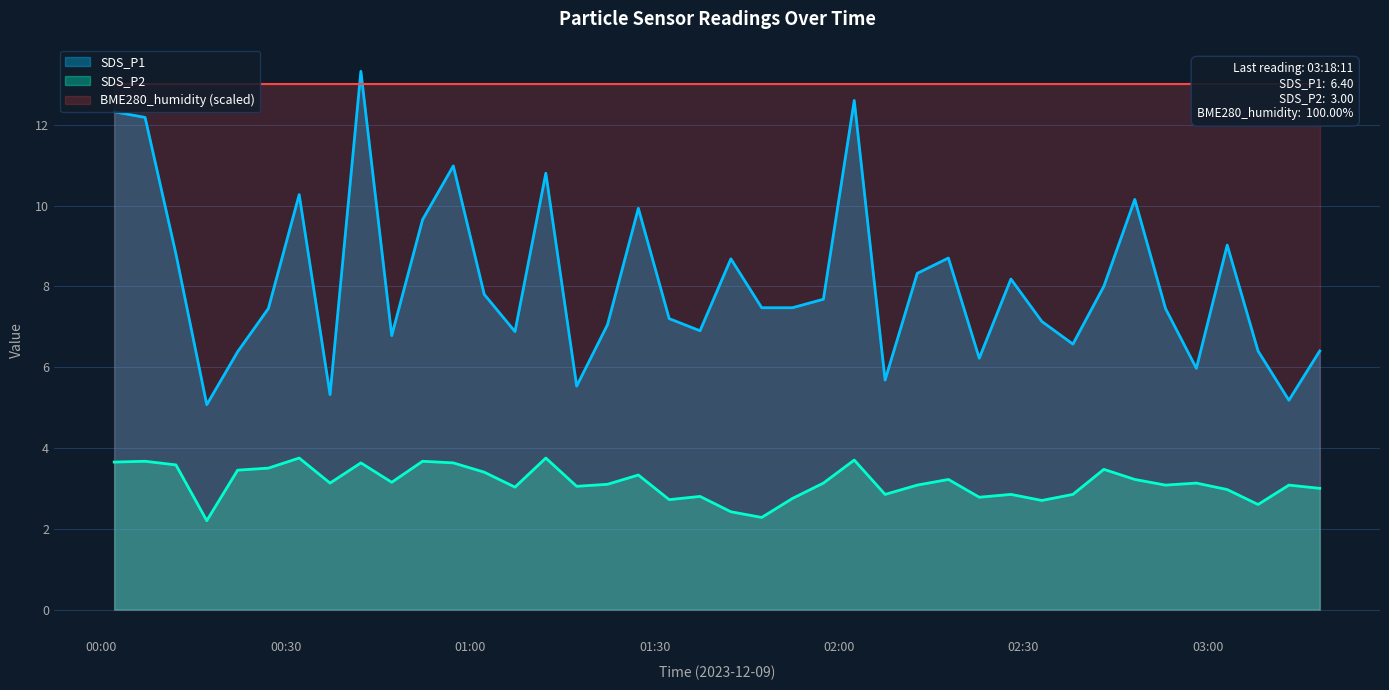

What is the average value of the SDS_P1 series?

8.1